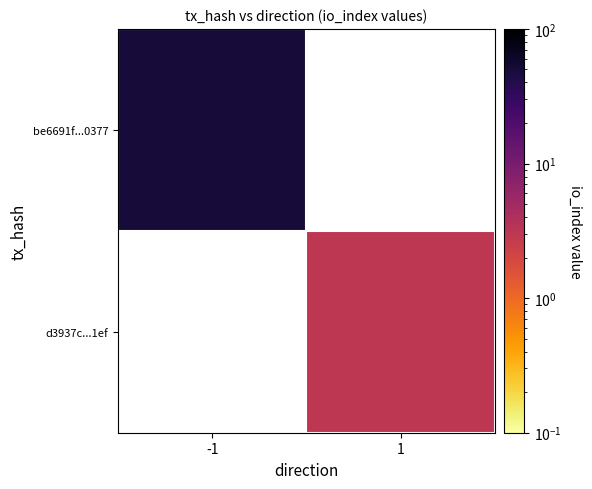

What is the approximate value of d3937c...1ef at 1?

3.0